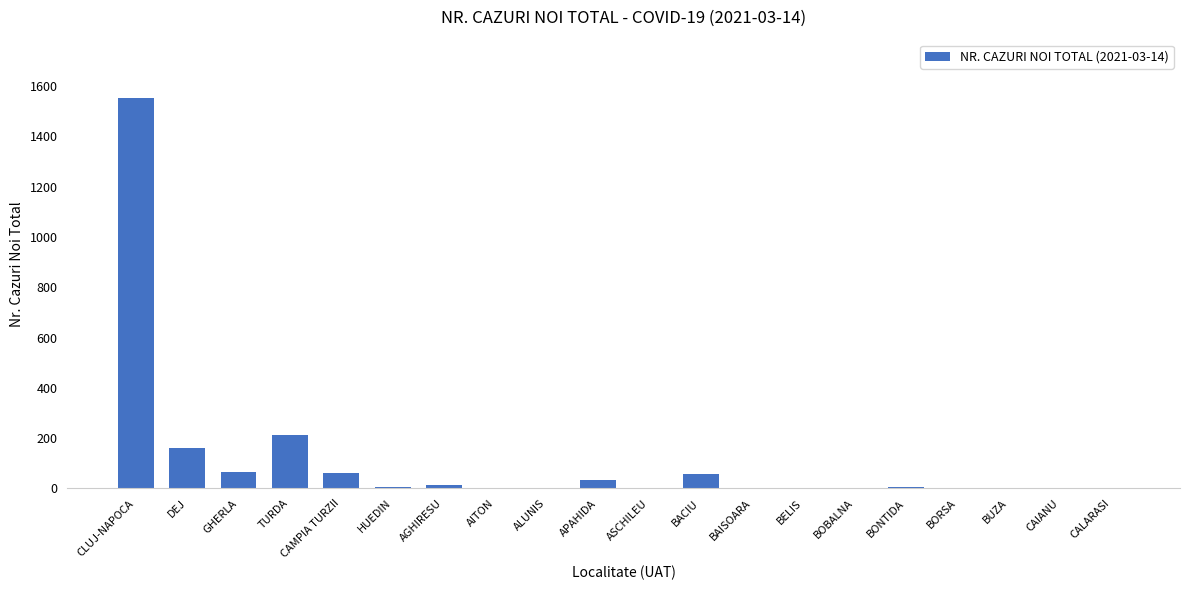

How many categories are shown in the chart?

20